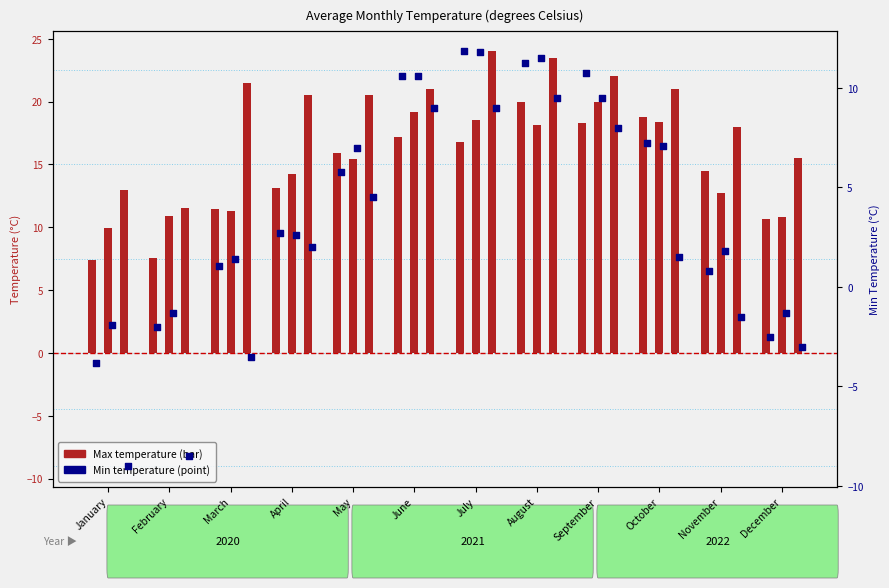

Which series has the largest total across all categories?

Max 2020